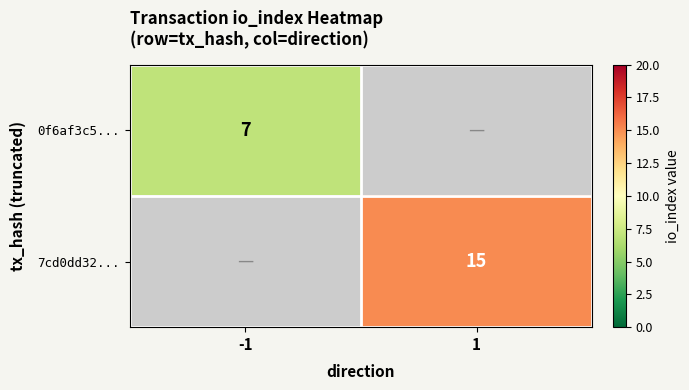

Which category has the highest value across all series?

1